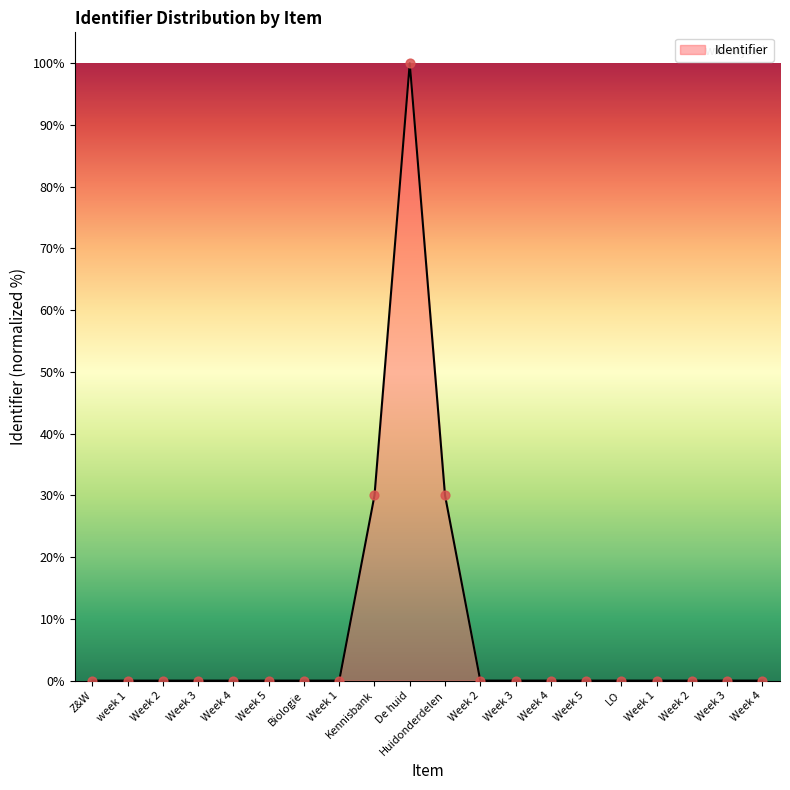

Between LO and Z&W, which is larger?

LO